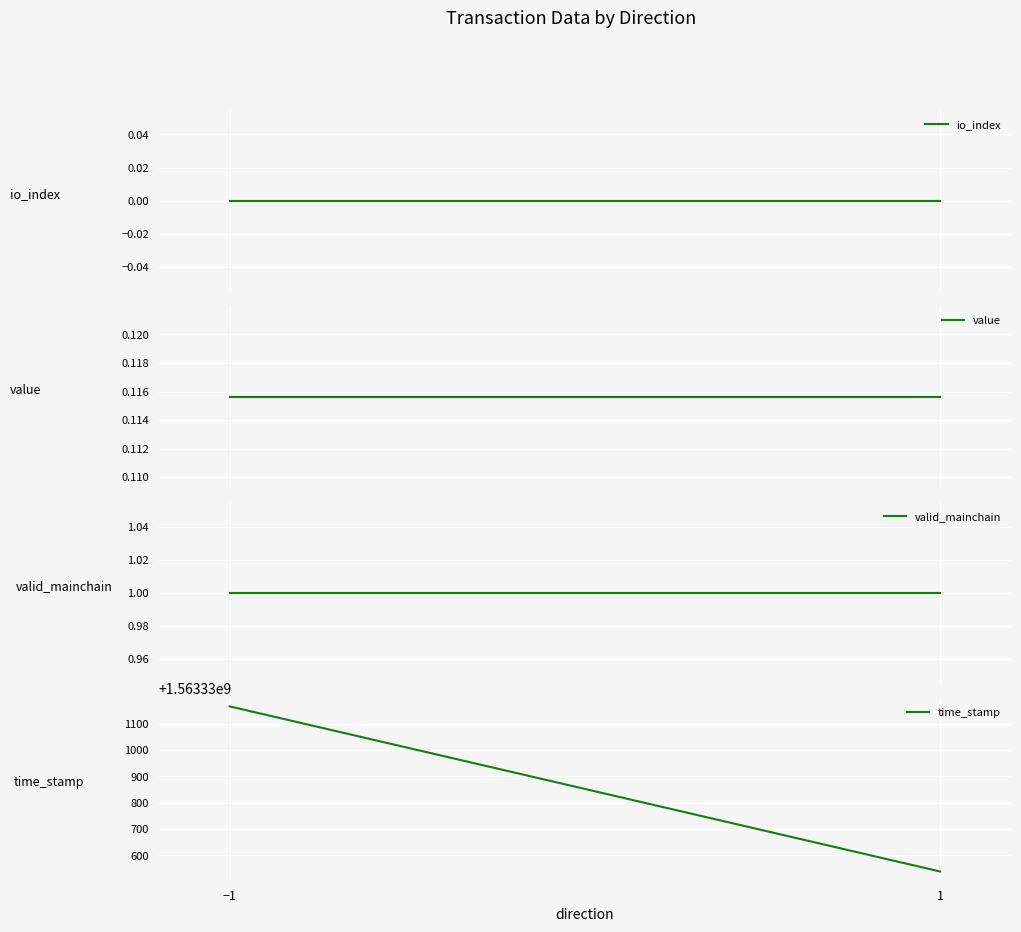

Reading left to right, extract all data points from this chart.

io_index: 0.0	0.0
value: 0.1	0.1
valid_mainchain: 1.0	1.0
time_stamp: 1563331166.0	1563330539.0